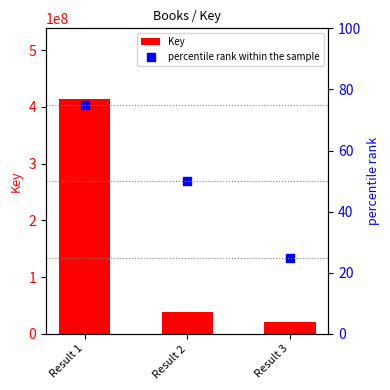

At how many categories does at least one series exceed 58658901?

1